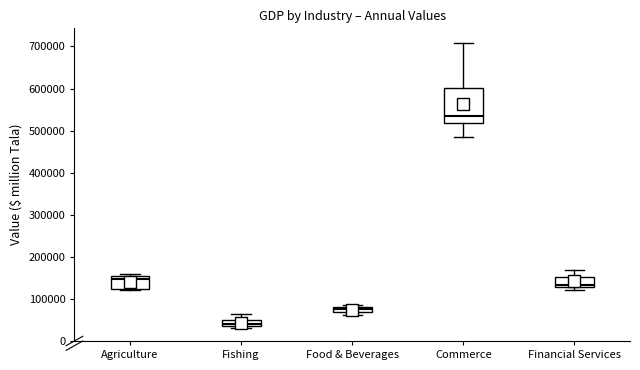

Which box is the tallest, from its lower edge to its upper edge?

Commerce